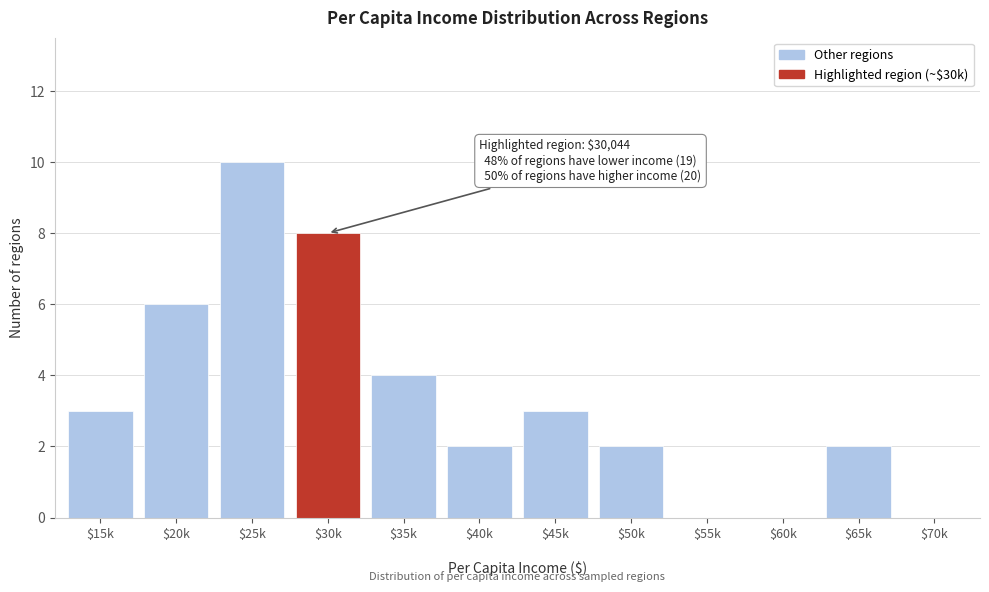

What is the sum of all values?

40